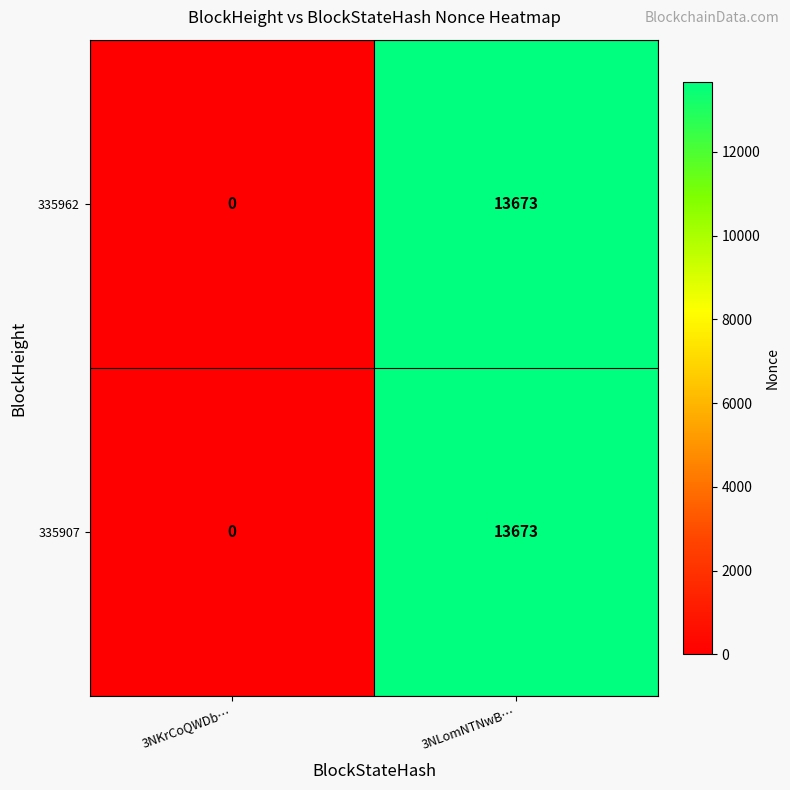

The 335907 series shows 20361 at 3NLomNTNwB…. True or false?

False